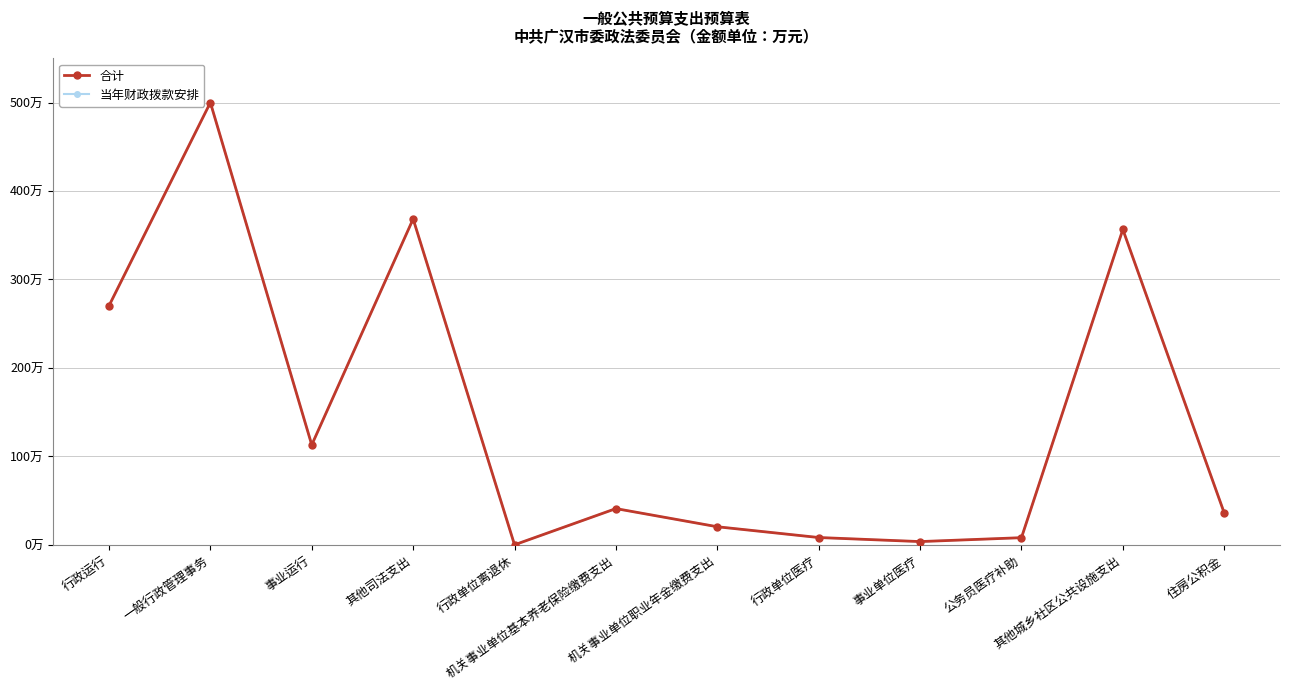

Reading left to right, list all the values displayed in this chart.

合计: 行政运行=270.2	一般行政管理事务=500.0	事业运行=113.0	其他司法支出=368.4	行政单位离退休=0.1	机关事业单位基本养老保险缴费支出=41.0	机关事业单位职业年金缴费支出=20.5	行政单位医疗=8.3	事业单位医疗=3.8	公务员医疗补助=8.2	其他城乡社区公共设施支出=356.5	住房公积金=36.1
当年财政拨款安排: 行政运行=270.2	一般行政管理事务=500.0	事业运行=113.0	其他司法支出=368.4	行政单位离退休=0.1	机关事业单位基本养老保险缴费支出=41.0	机关事业单位职业年金缴费支出=20.5	行政单位医疗=8.3	事业单位医疗=3.8	公务员医疗补助=8.2	其他城乡社区公共设施支出=356.5	住房公积金=36.1